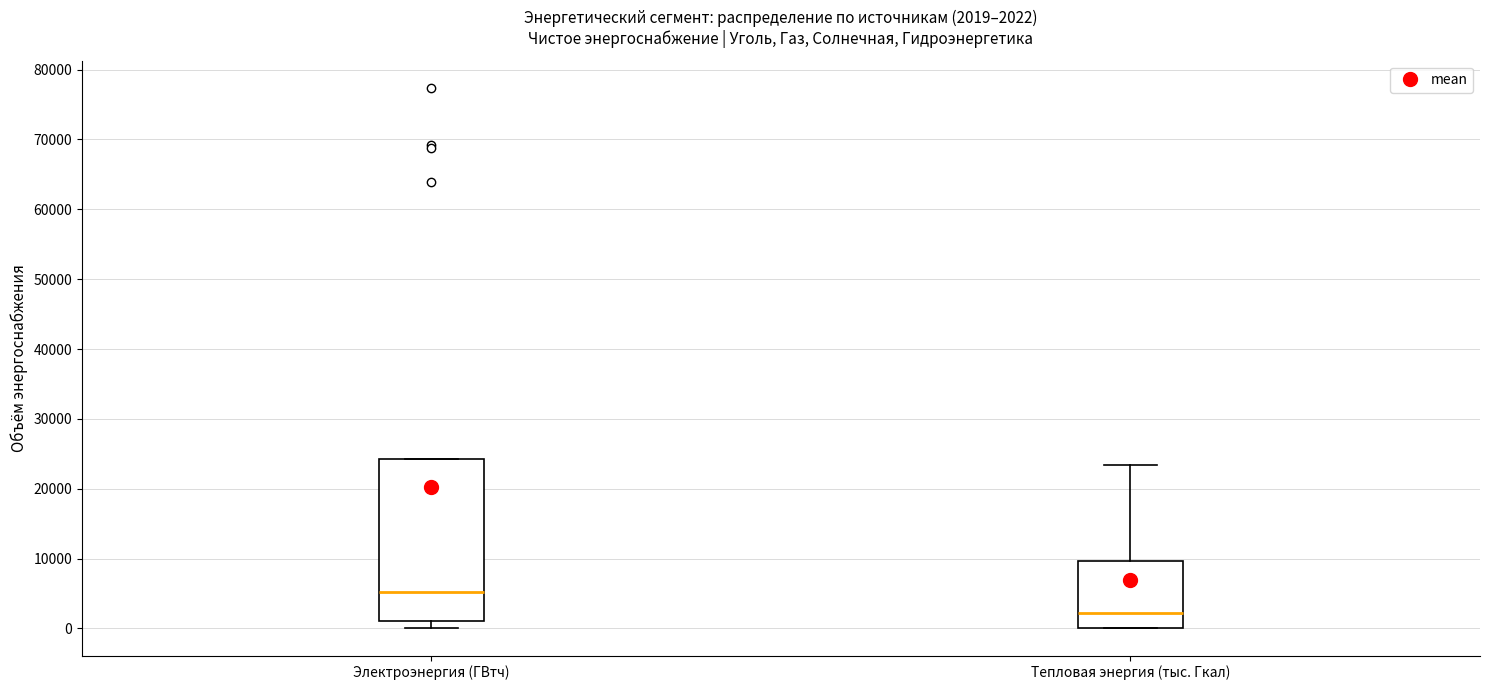

Which box's median line is the highest?

Электроэнергия (ГВтч)